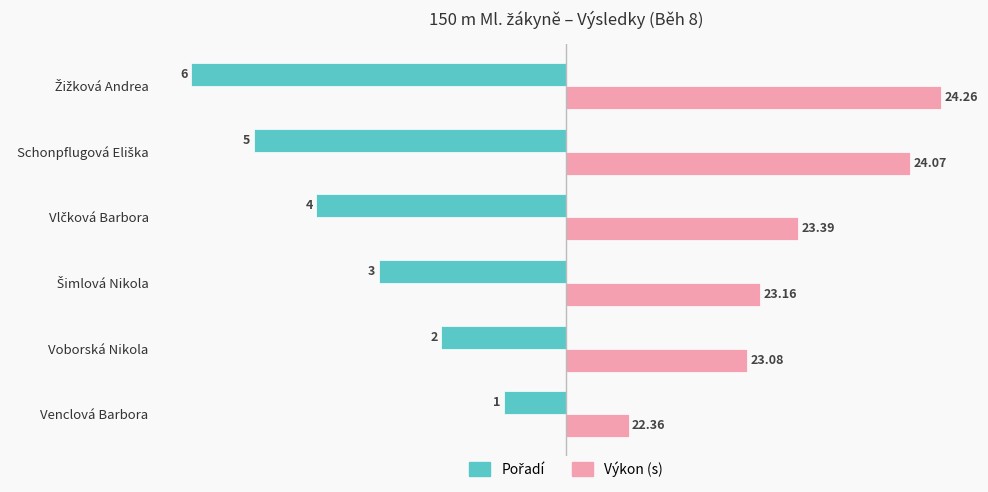

What is the smallest value displayed?

-6.0